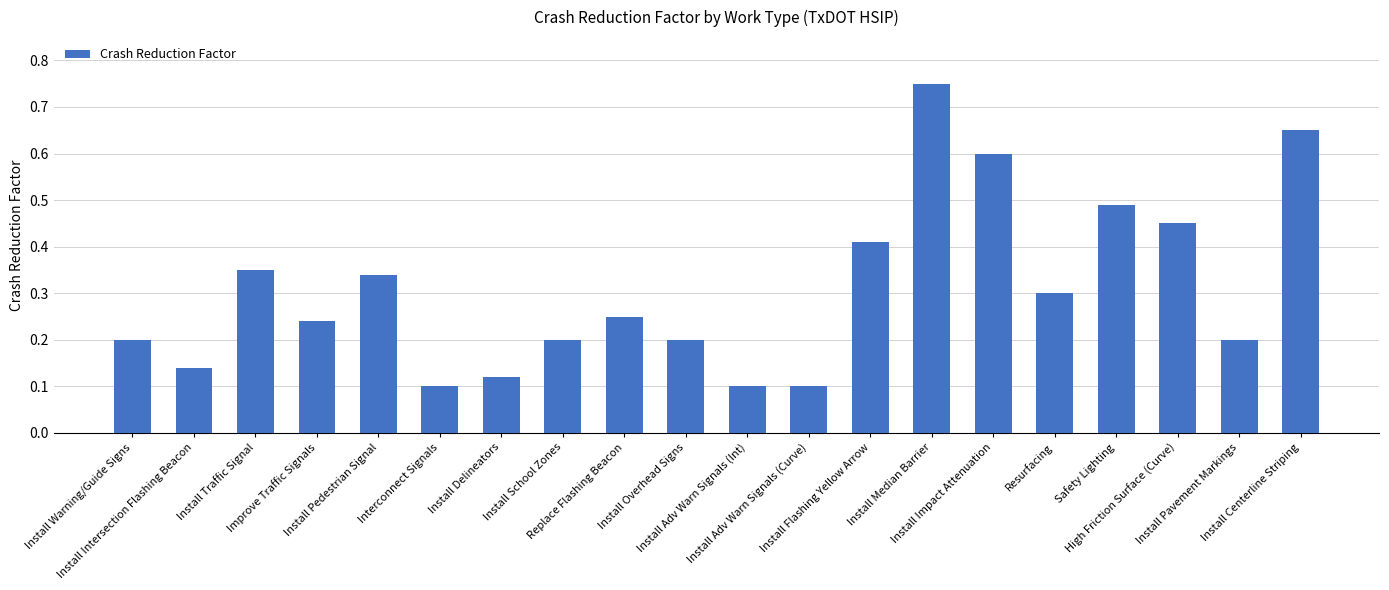

What is the label of the 10th bar from the right?

Install Adv Warn Signals (Int)